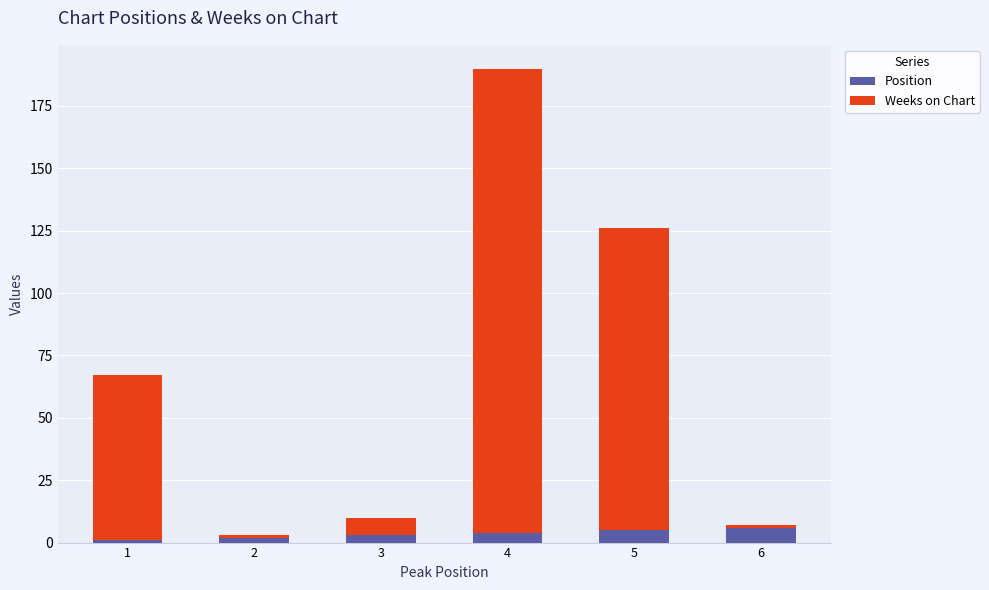

What is the sum of all Position values?

21